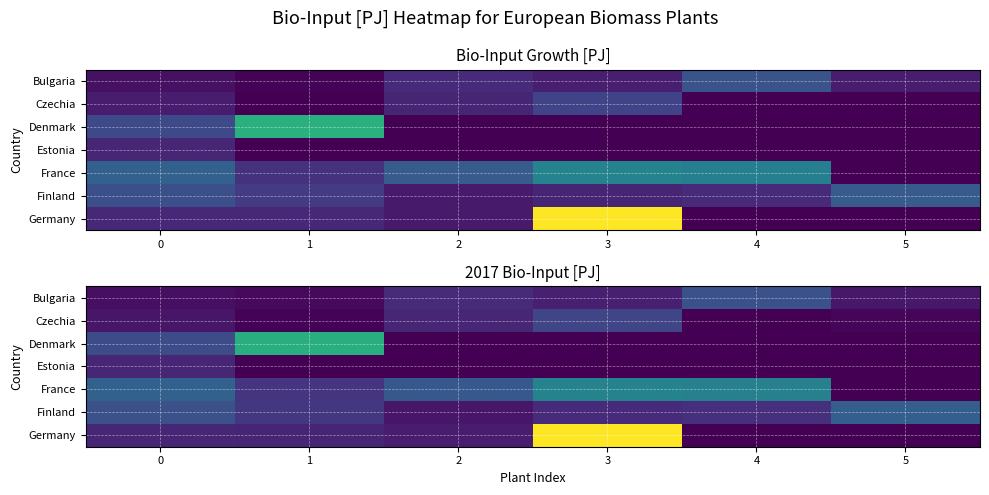

True or false: Germany has a value of 0.7 at 2.

False